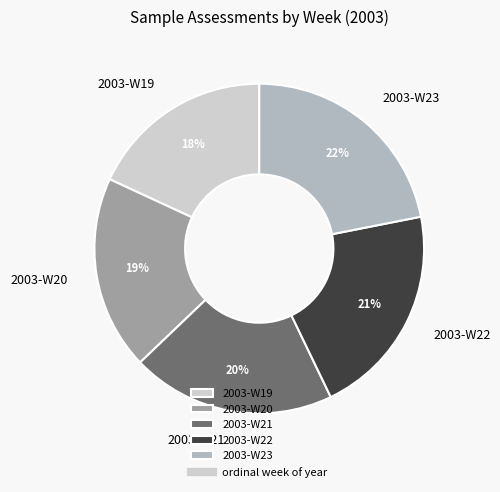

To the nearest percent, what percentage of the pie is 2003-W23?

22%